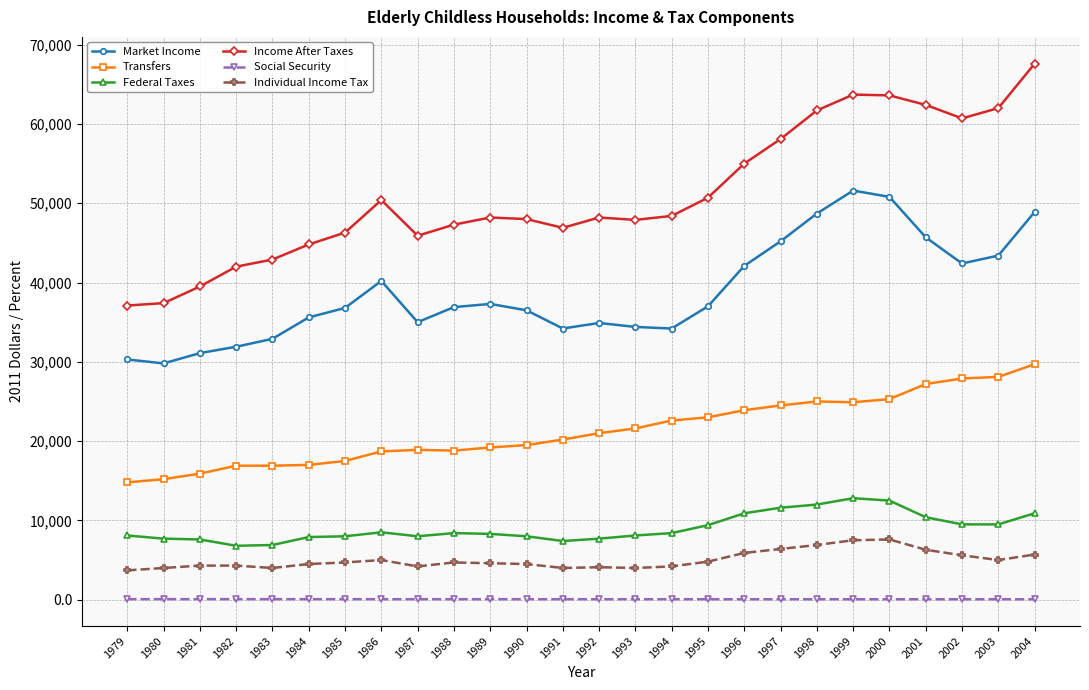

What is the difference between the highest and lowest values at 1984?

44730.1